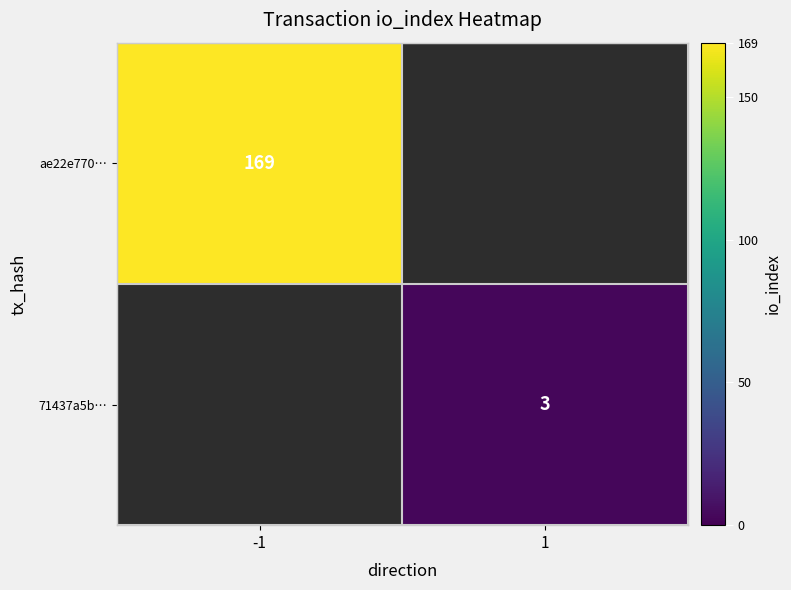

Is the value of 71437a5b… at 1 greater than the value of ae22e770… at -1?

No